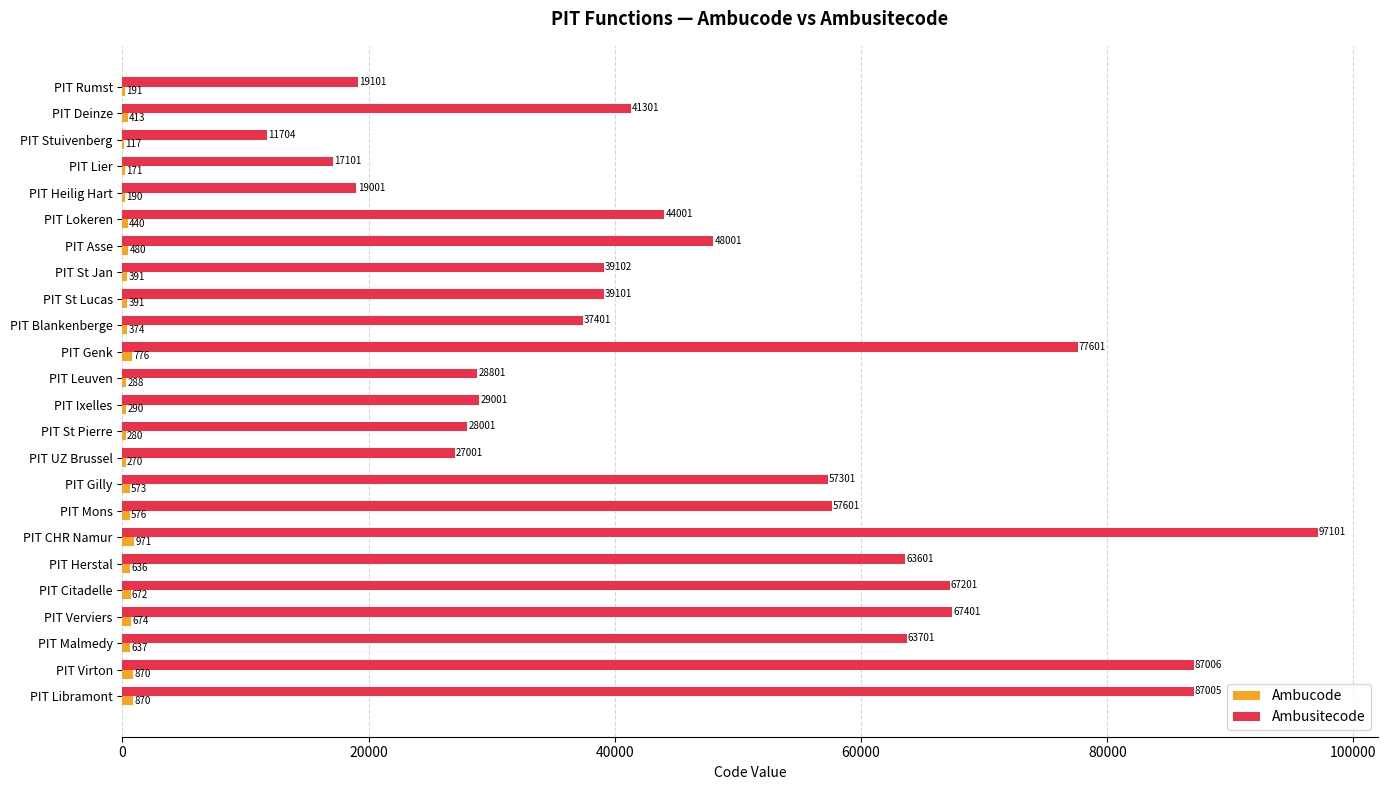

What is the total value across all series at PIT Citadelle?

67873